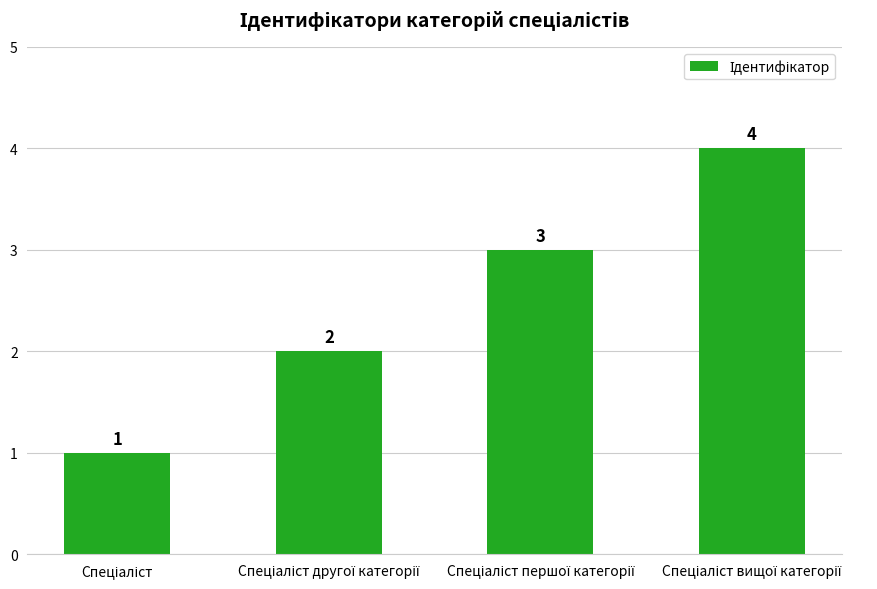

Count the number of categories in the chart.

4